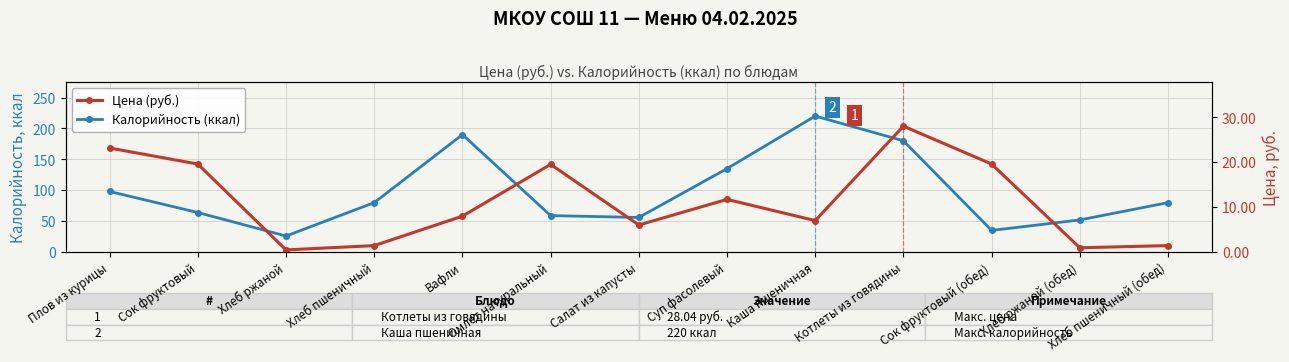

Count the number of categories in the chart.

13